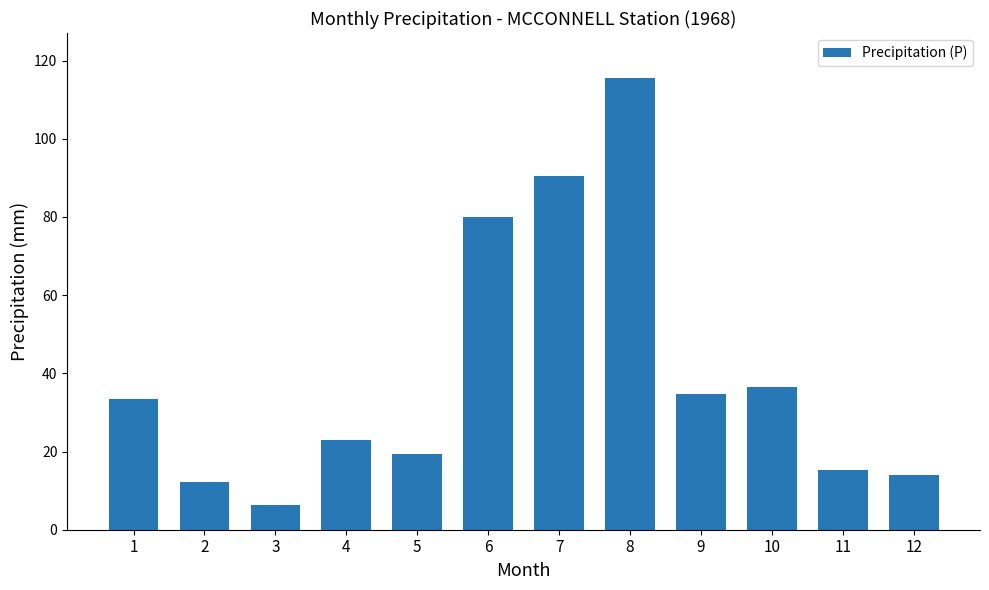

Rank the categories by value from lowest to highest.

3, 2, 12, 11, 5, 4, 1, 9, 10, 6, 7, 8